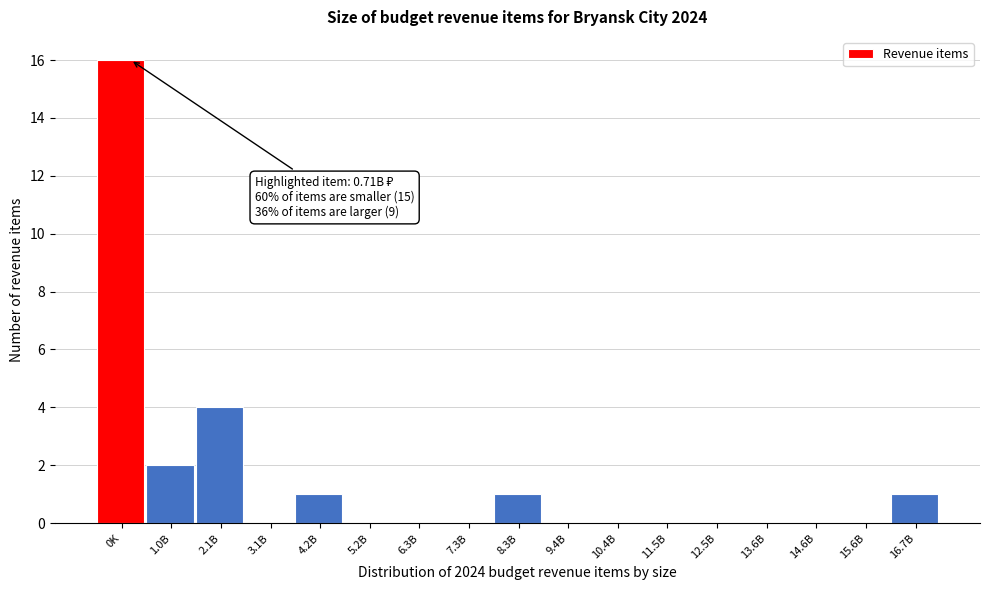

Reading right to left, transcribe all the data shown in this chart.

16.7B=1	15.6B=0	14.6B=0	13.6B=0	12.5B=0	11.5B=0	10.4B=0	9.4B=0	8.3B=1	7.3B=0	6.3B=0	5.2B=0	4.2B=1	3.1B=0	2.1B=4	1.0B=2	0K=16